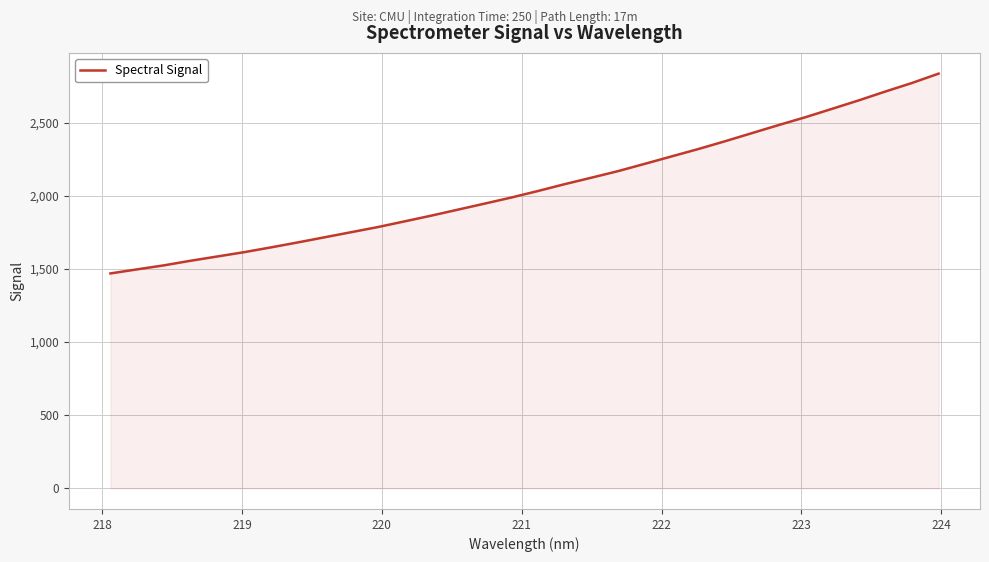

What is the difference between the maximum and minimum values?

1367.1